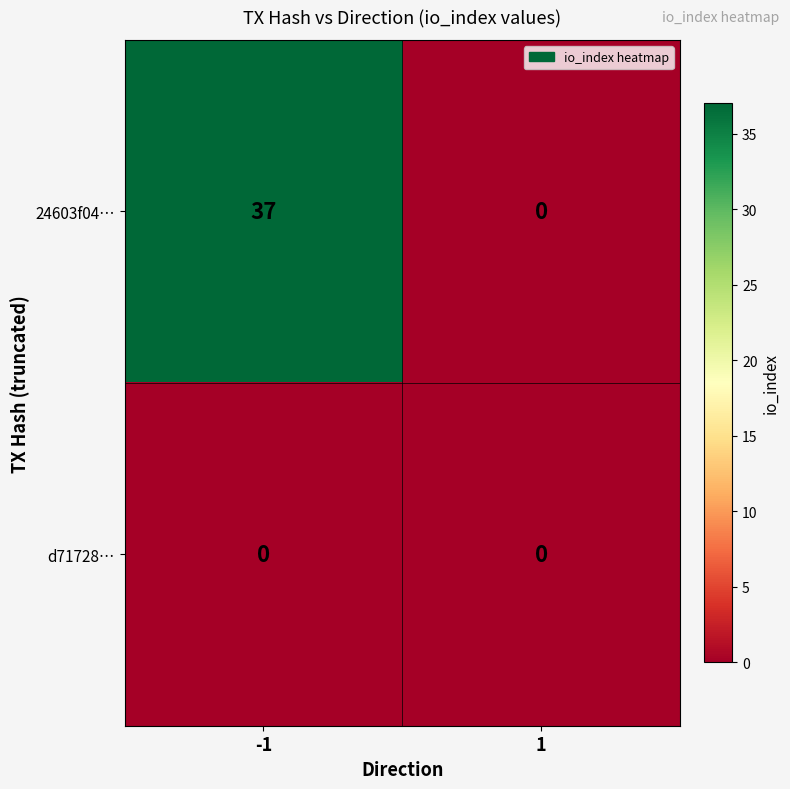

Reading left to right, list all the values displayed in this chart.

24603f04…: 37	0
d71728…: 0	0